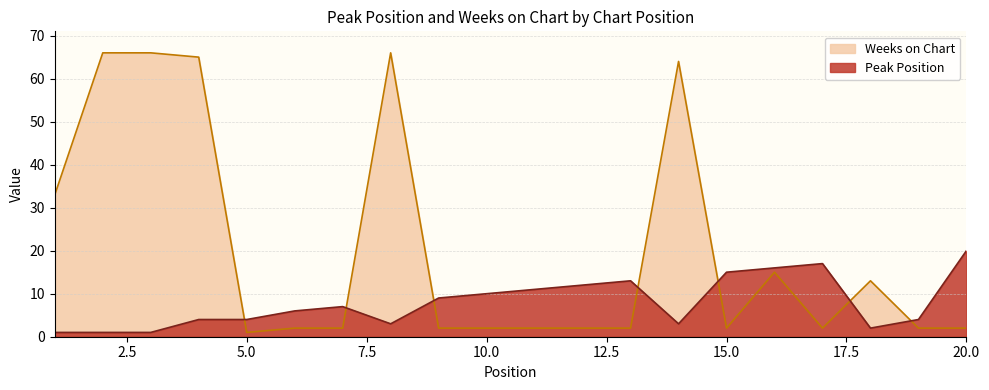

Reading left to right, extract all data points from this chart.

Peak Position: 1=1	2=1	3=1	4=4	5=4	6=6	7=7	8=3	9=9	10=10	11=11	12=12	13=13	14=3	15=15	16=16	17=17	18=2	19=4	20=20
Weeks on Chart: 1=33	2=66	3=66	4=65	5=1	6=2	7=2	8=66	9=2	10=2	11=2	12=2	13=2	14=64	15=2	16=15	17=2	18=13	19=2	20=2